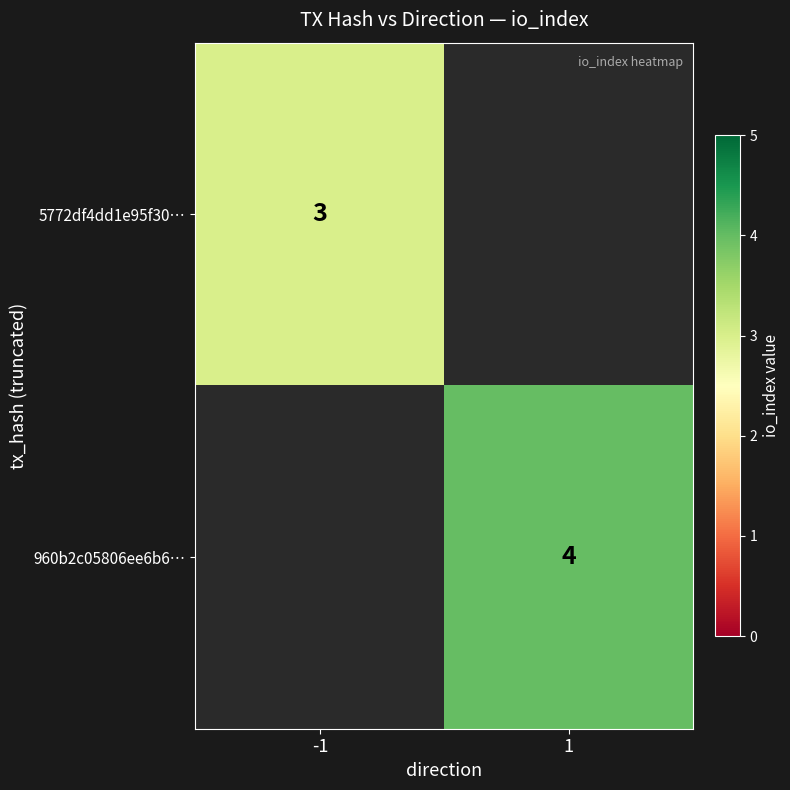

How many data points does each series have?

2